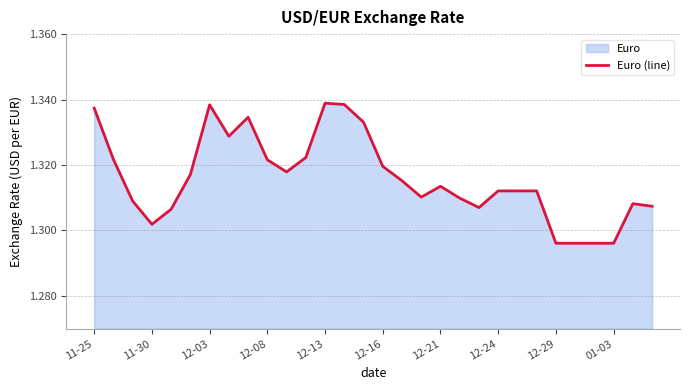

The chart shows a value of 0.5 at 12-16. True or false?

False